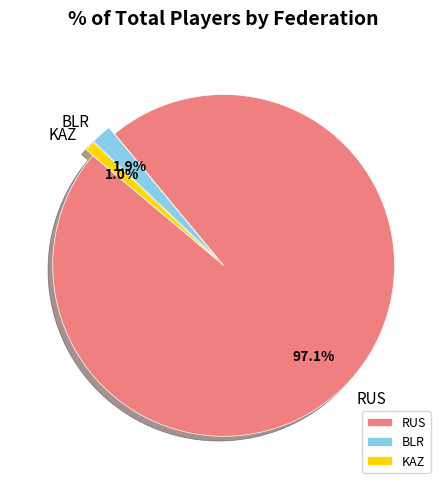

Which category has the biggest portion of the pie?

RUS